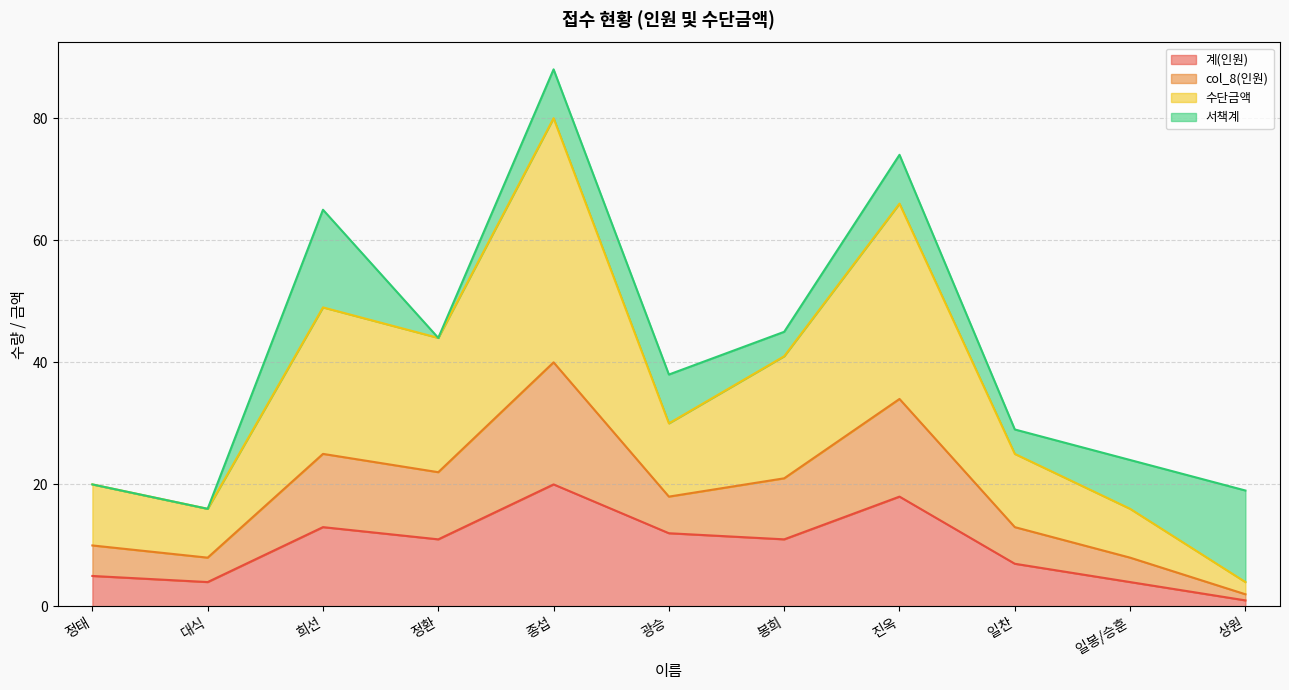

In 수단금액, how many points are lower than both neighbors (excluding endpoints)?

3